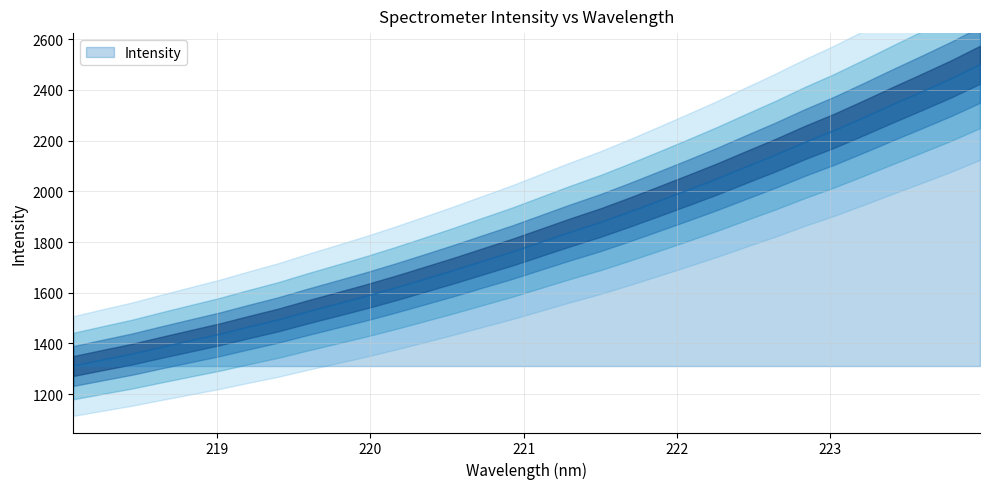

Approximately how many times larger is the value at 220.5444 compared to 218.2508?

1.3